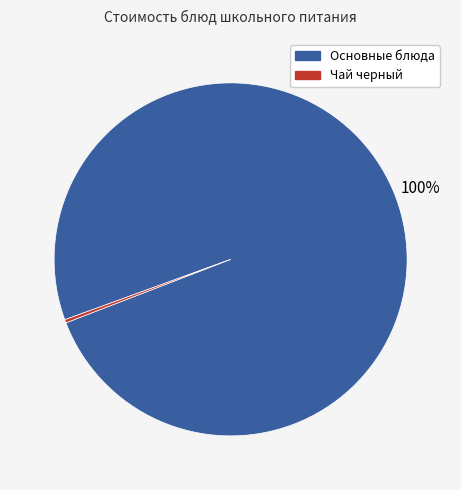

Is there any slice that represents more than half of the pie?

Yes